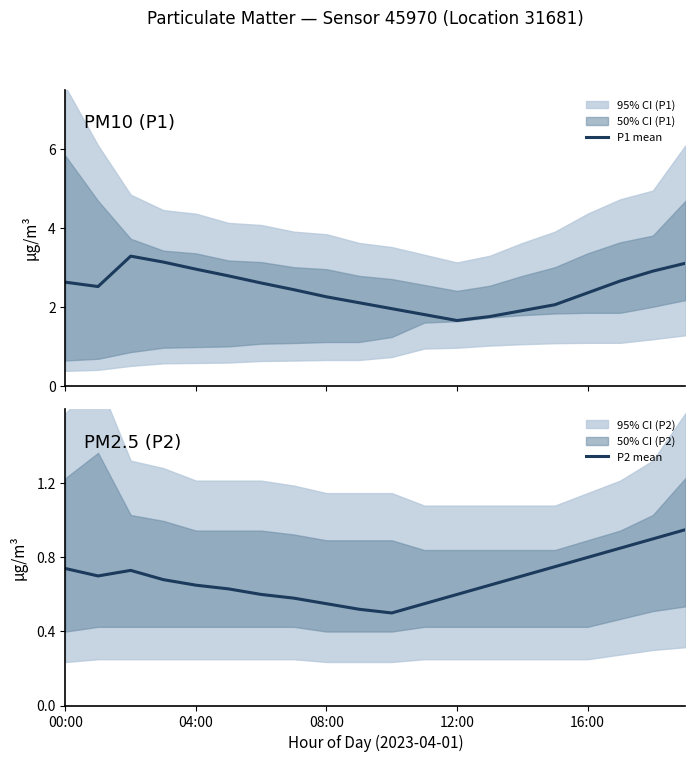

Where is P2 mean nearest to the value 0?

10